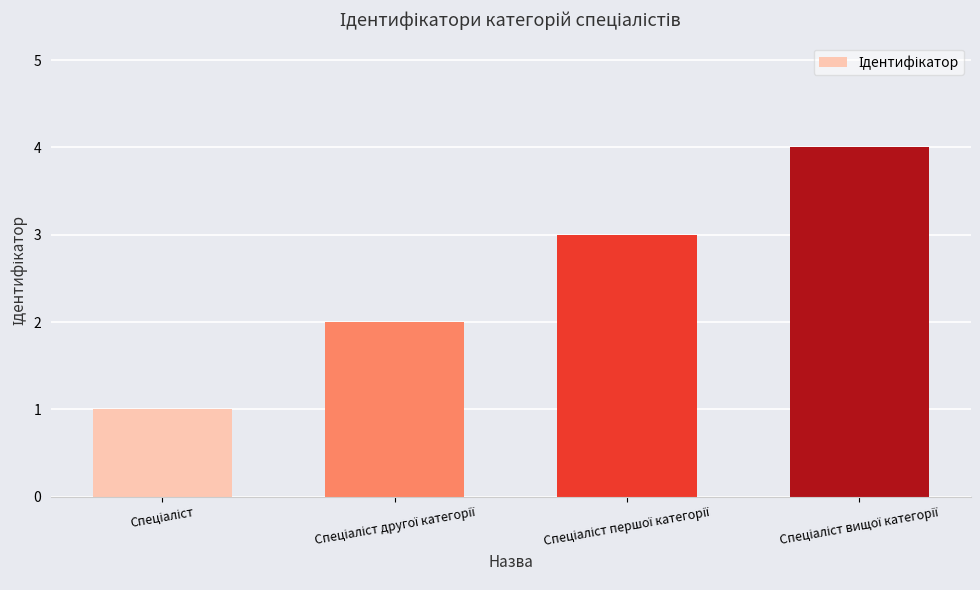

How many data points does each series have?

4